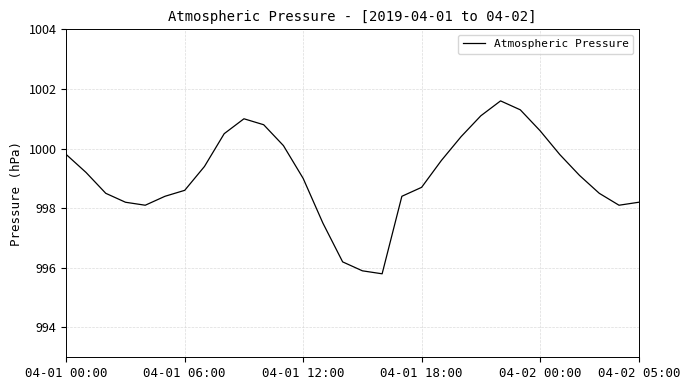

What is the maximum value shown in the chart?

1001.6